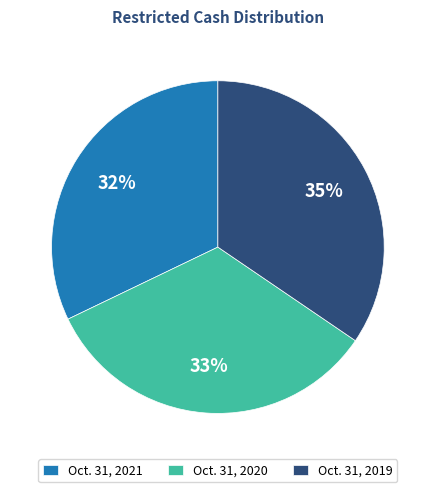

Rank the categories by value from lowest to highest.

Oct. 31, 2021, Oct. 31, 2020, Oct. 31, 2019